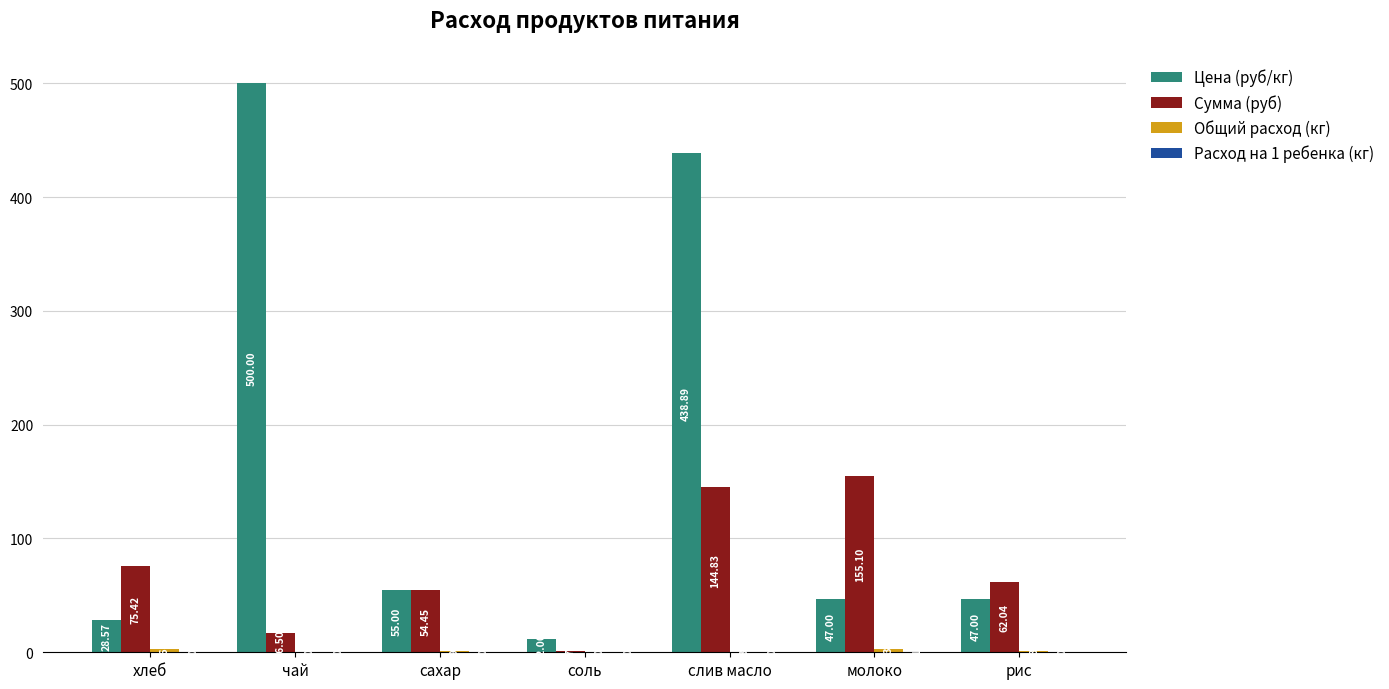

Which series changed the most between чай and рис?

Цена (руб/кг)